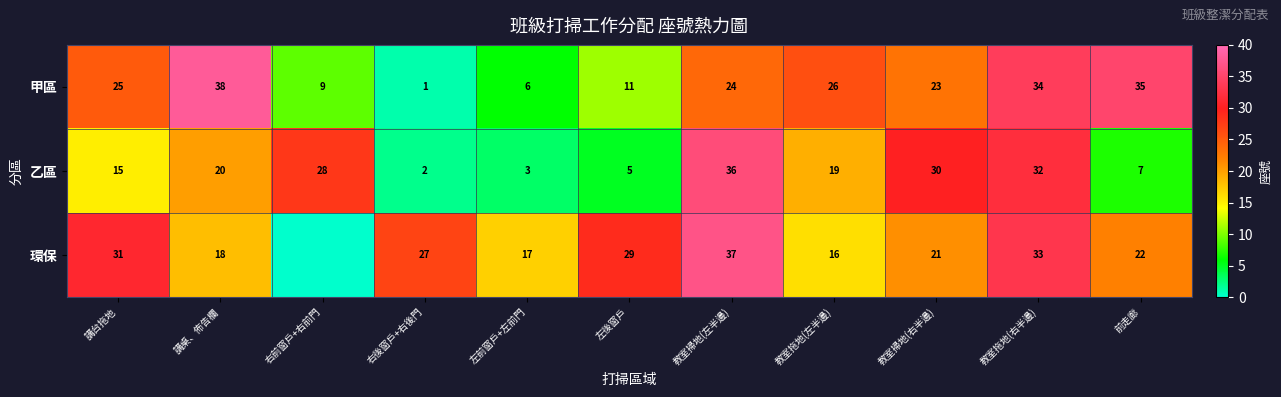

Is it true that 甲區 equals 1 at 右後窗戶+右後門?

True